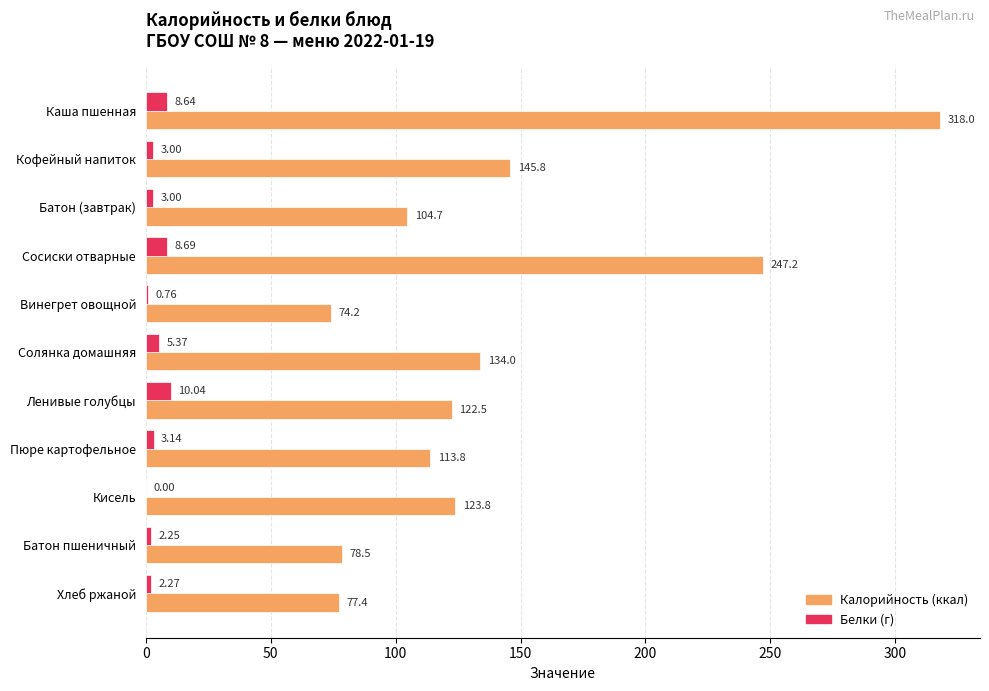

Which category has the highest value across all series?

Каша пшенная